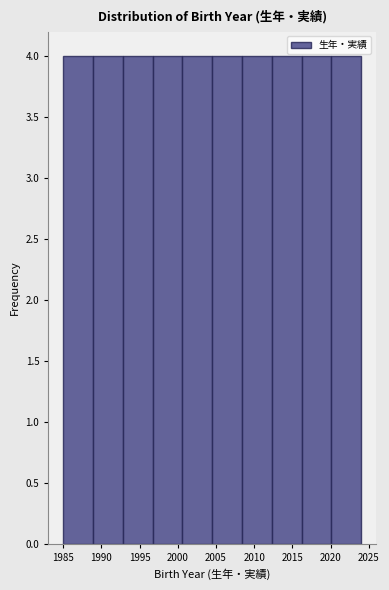

Reading left to right, transcribe this chart: for each bar, give the range it covers on the x-axis and its height. Neither the bar edges nor the heights are printed on the chart, so give them approximately, as read against the axes.

1985.0 to 1988.9: 4
1988.9 to 1992.8: 4
1992.8 to 1996.7: 4
1996.7 to 2000.6: 4
2000.6 to 2004.5: 4
2004.5 to 2008.4: 4
2008.4 to 2012.3: 4
2012.3 to 2016.2: 4
2016.2 to 2020.1: 4
2020.1 to 2024.0: 4